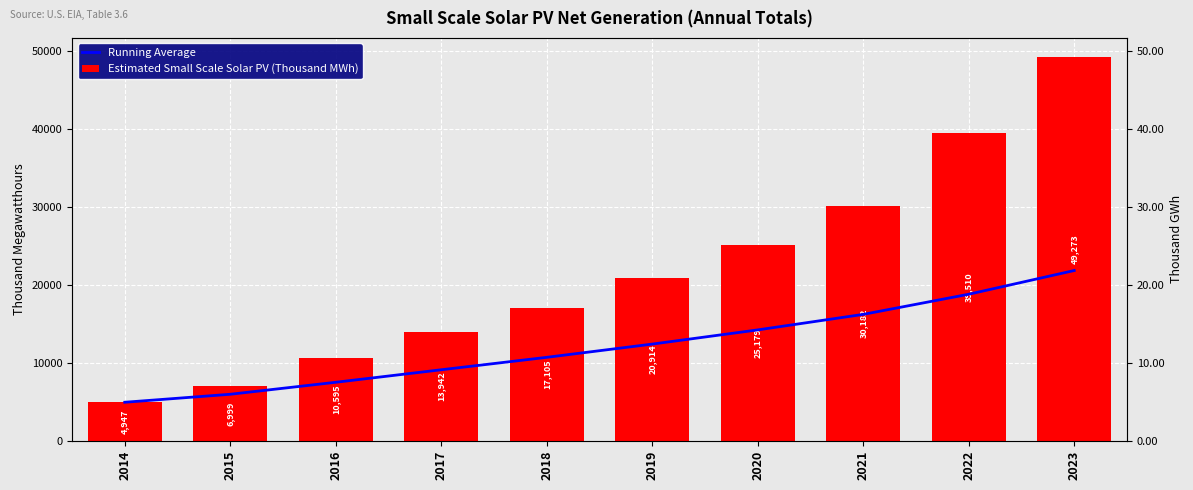

How many groups of bars are there?

10